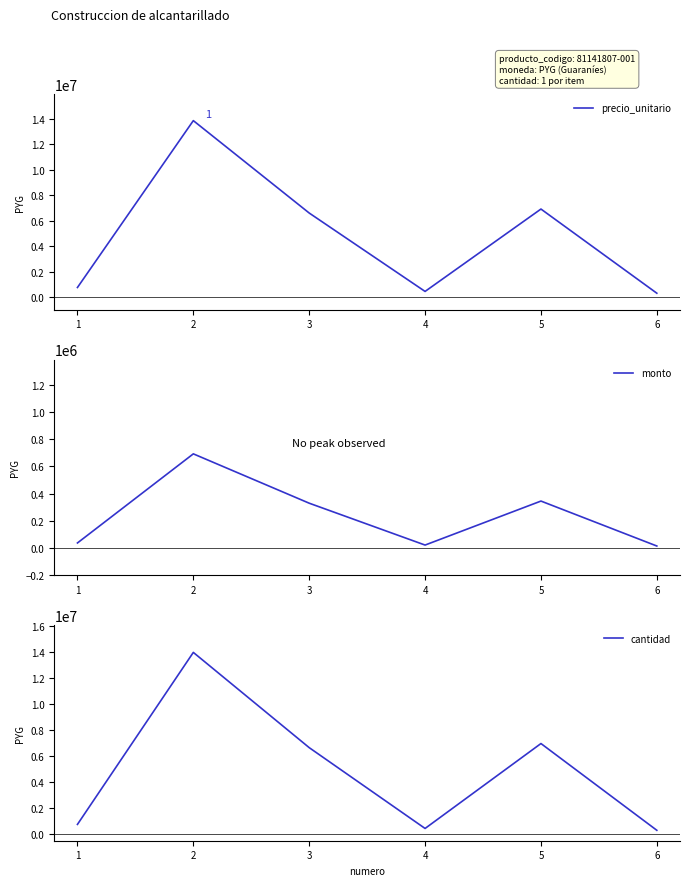

True or false: precio_unitario has a value of 424652.9 at 5.

False